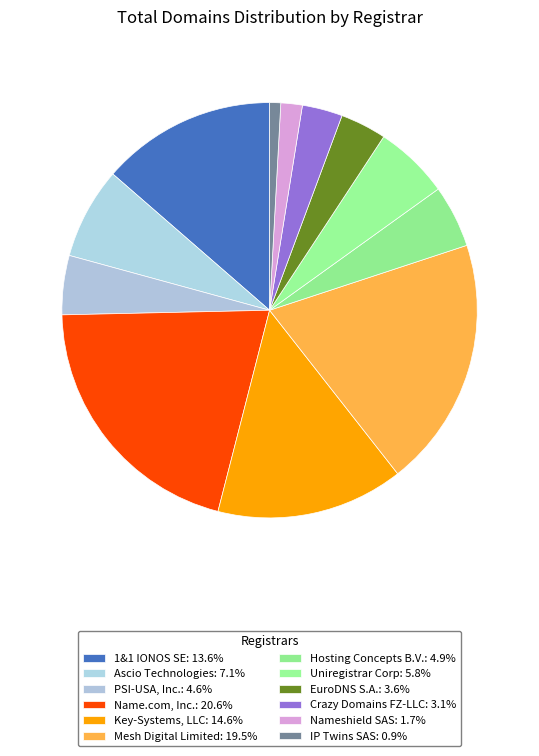

Count the number of slices in the pie.

12